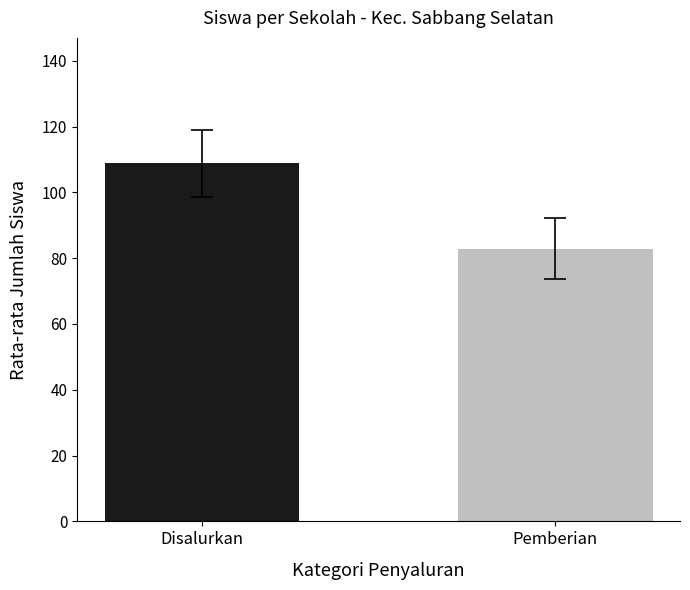

What is the sum of the values at Disalurkan and Pemberian?

191.7